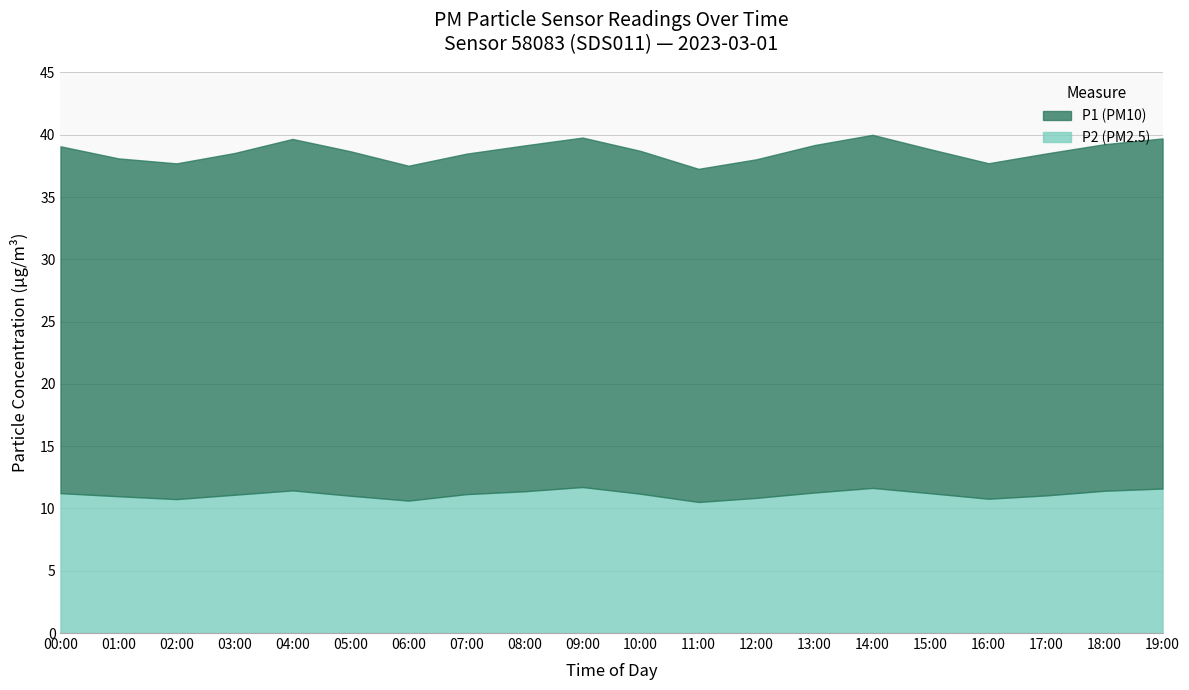

What is the maximum value for P2?

11.7